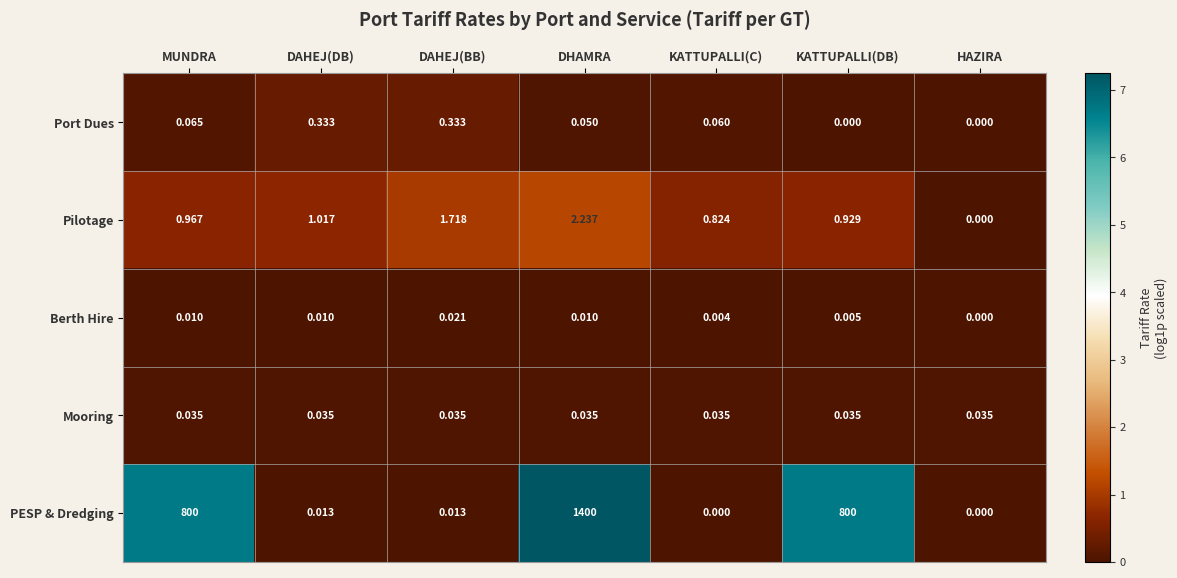

What is the spread (max minus min) of values at MUNDRA?

800.0